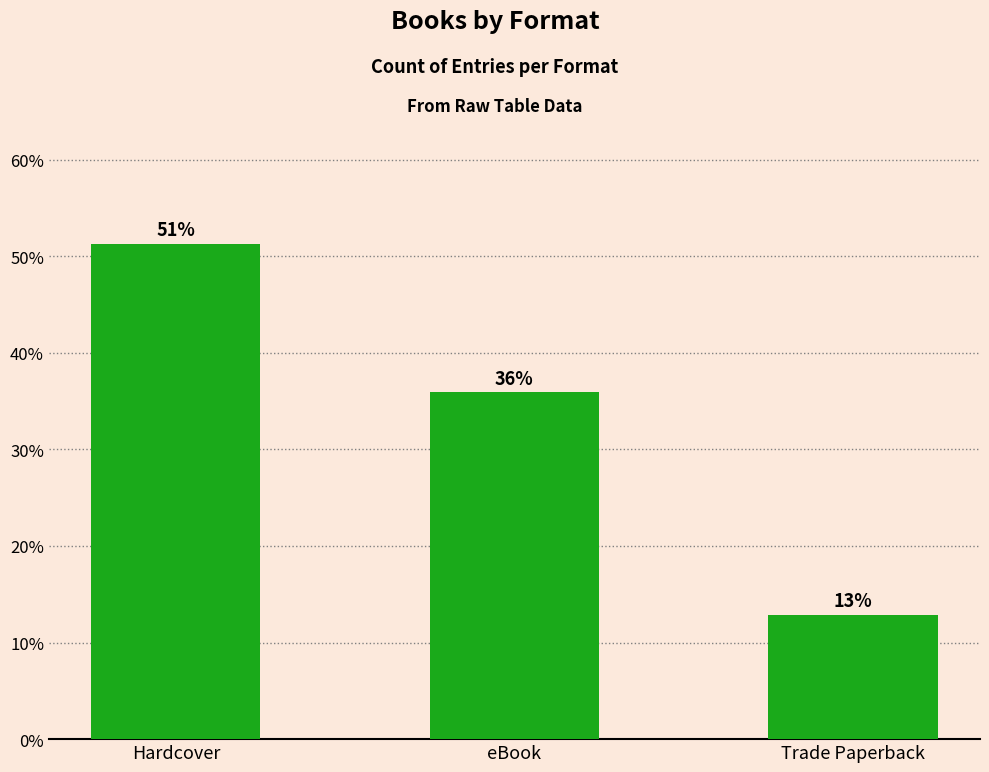

The value at Trade Paperback is 20.6. True or false?

False